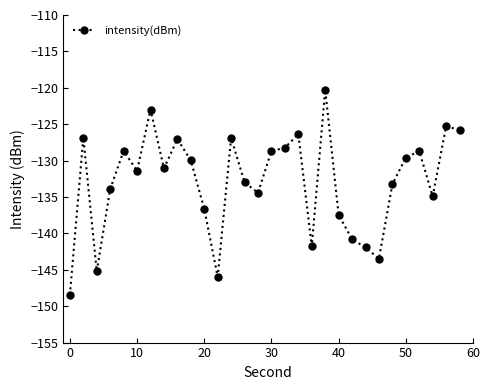

What is the minimum value shown in the chart?

-148.4